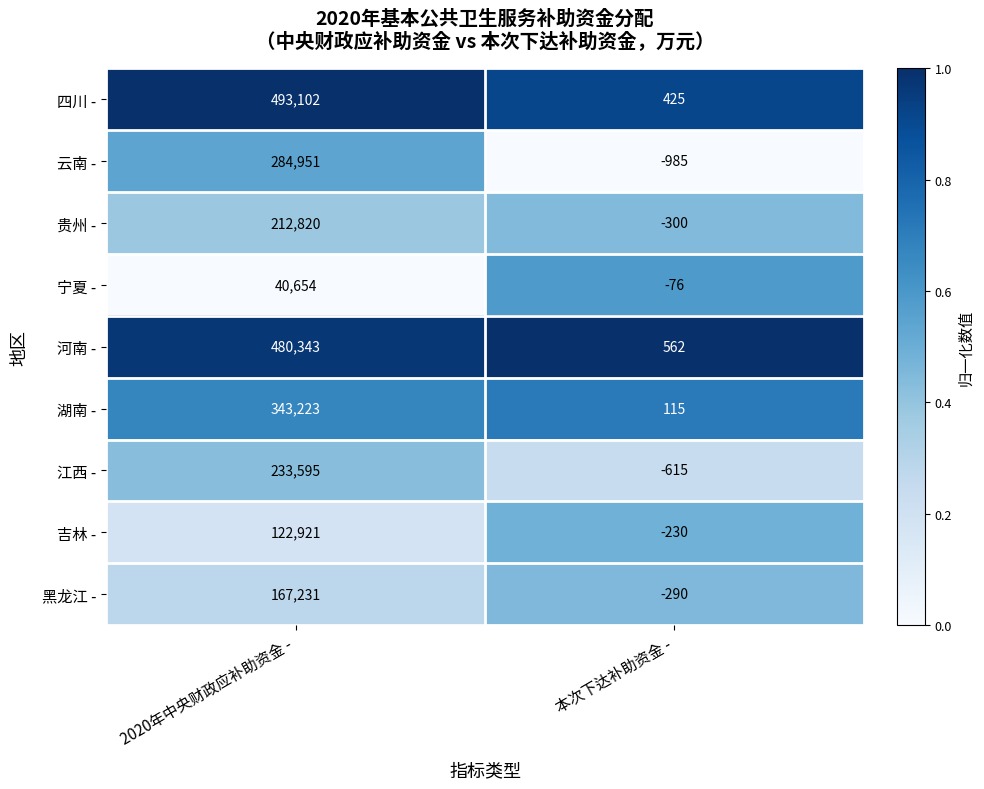

How many series are shown in this chart?

9